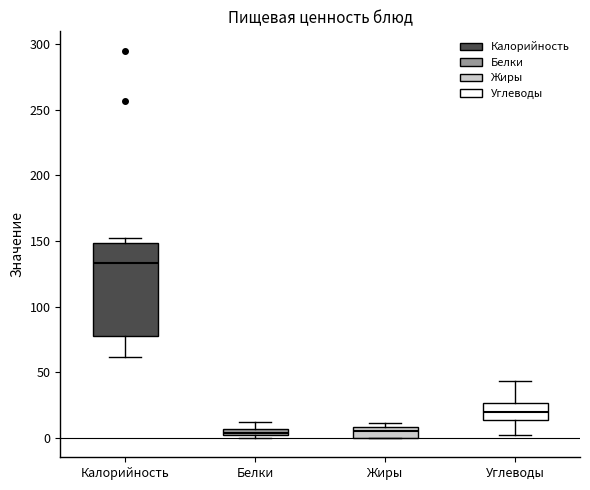

Comparing the boxes themselves (not the whiskers), which one is the tallest?

Калорийность